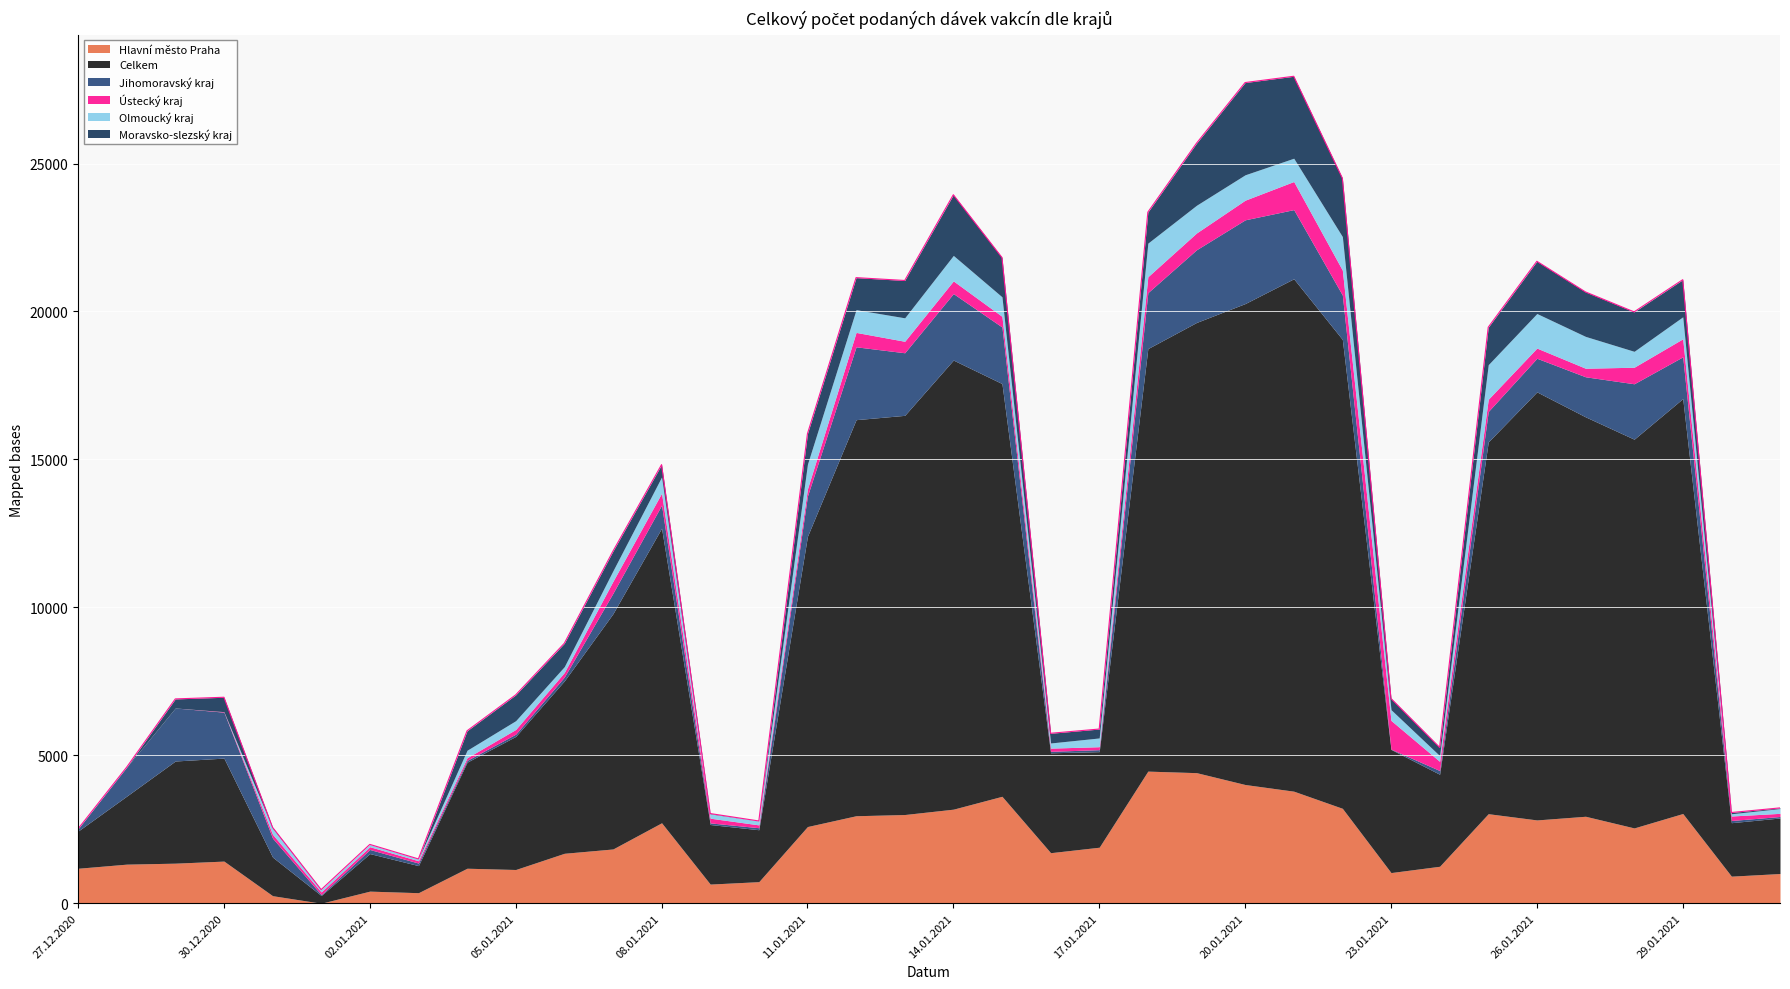

What is the difference between the second highest and second lowest values in the Hlavní město Praha series?

4158